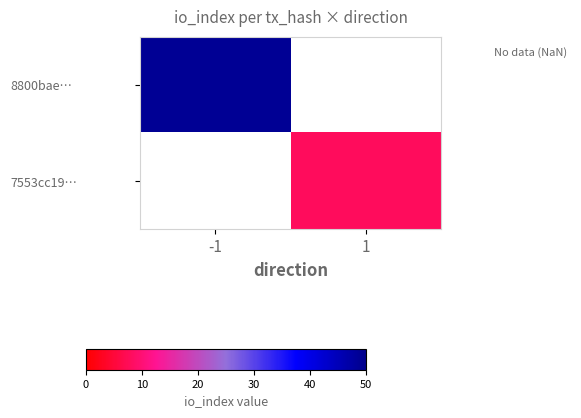

Is the value of 8800bae… at -1 greater than the value of 7553cc19… at 1?

Yes